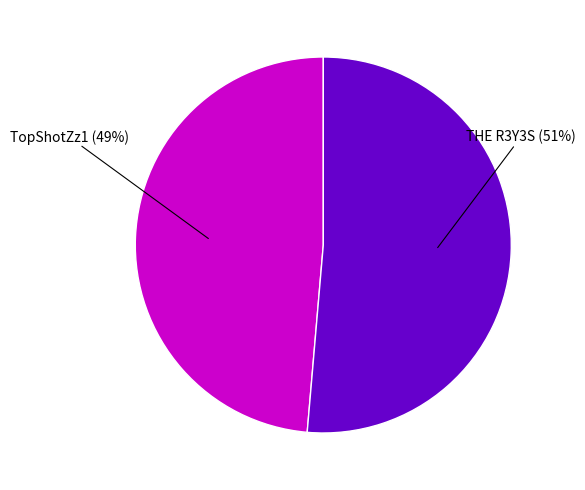

Which has a higher value, TopShotZz1 or THE R3Y3S?

THE R3Y3S